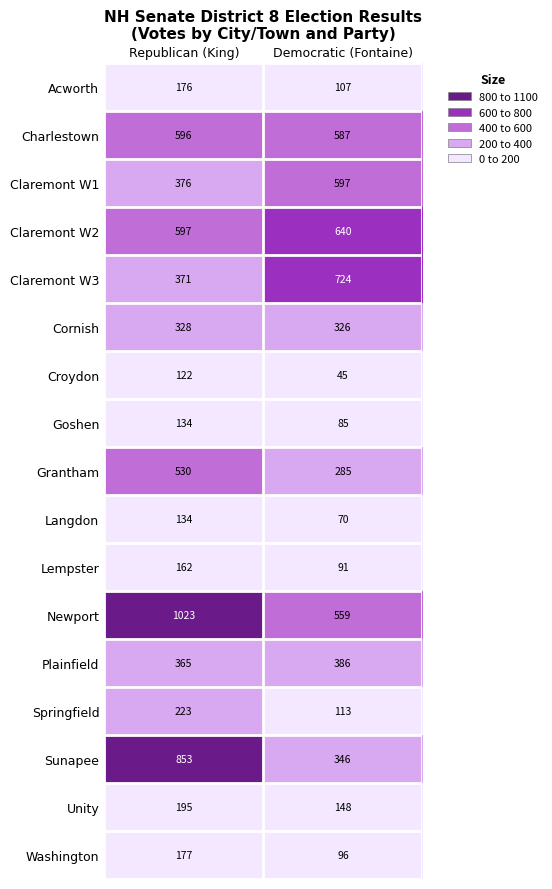

Rank the series at Democratic (Fontaine) from lowest to highest value.

Croydon, Langdon, Goshen, Lempster, Washington, Acworth, Springfield, Unity, Grantham, Cornish, Sunapee, Plainfield, Newport, Charlestown, Claremont W1, Claremont W2, Claremont W3